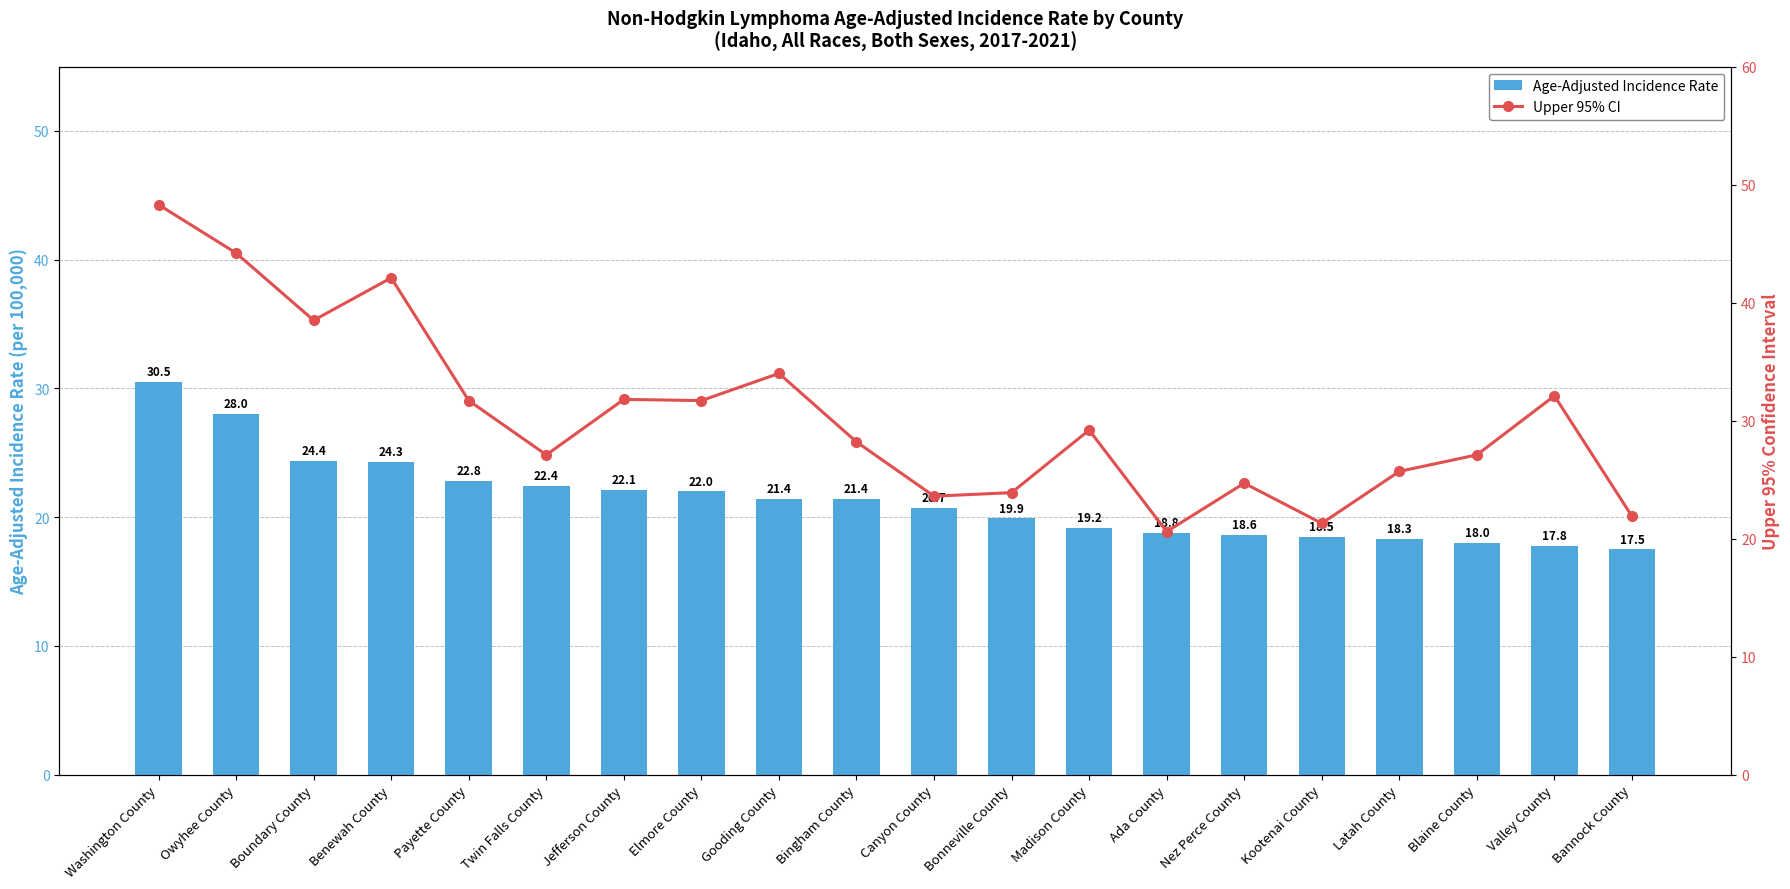

Reading left to right, extract all data points from this chart.

Age-Adjusted Incidence Rate: Washington County=30.5	Owyhee County=28.0	Boundary County=24.4	Benewah County=24.3	Payette County=22.8	Twin Falls County=22.4	Jefferson County=22.1	Elmore County=22.0	Gooding County=21.4	Bingham County=21.4	Canyon County=20.7	Bonneville County=19.9	Madison County=19.2	Ada County=18.8	Nez Perce County=18.6	Kootenai County=18.5	Latah County=18.3	Blaine County=18.0	Valley County=17.8	Bannock County=17.5
Upper 95% CI: Washington County=48.3	Owyhee County=44.2	Boundary County=38.5	Benewah County=42.1	Payette County=31.7	Twin Falls County=27.1	Jefferson County=31.8	Elmore County=31.7	Gooding County=34.0	Bingham County=28.2	Canyon County=23.6	Bonneville County=23.9	Madison County=29.2	Ada County=20.6	Nez Perce County=24.7	Kootenai County=21.3	Latah County=25.7	Blaine County=27.1	Valley County=32.1	Bannock County=21.9